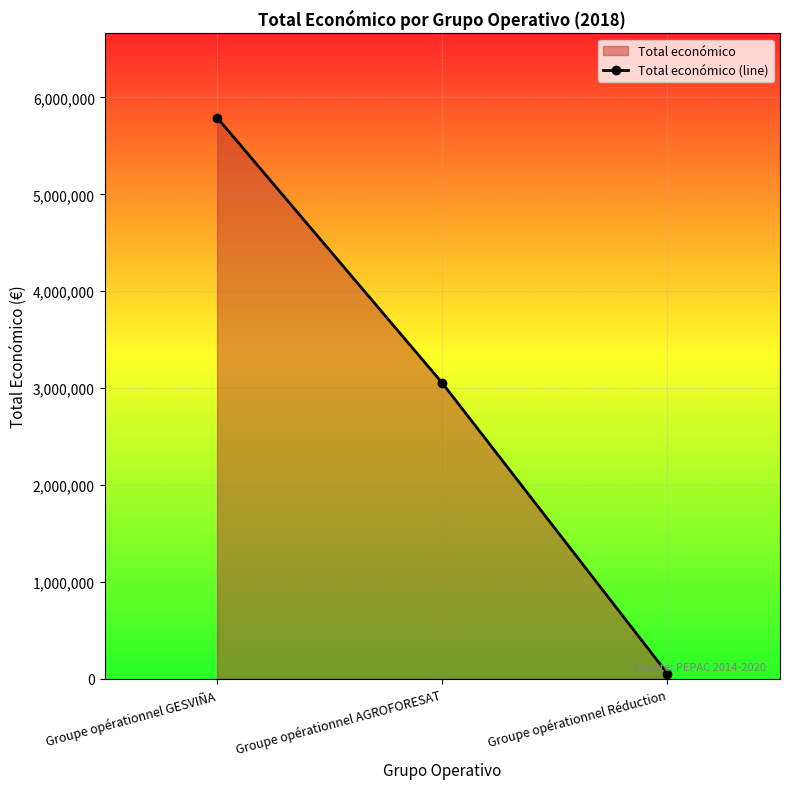

Which has a higher value, Groupe opérationnel AGROFORESAT or Groupe opérationnel GESVIÑA?

Groupe opérationnel GESVIÑA